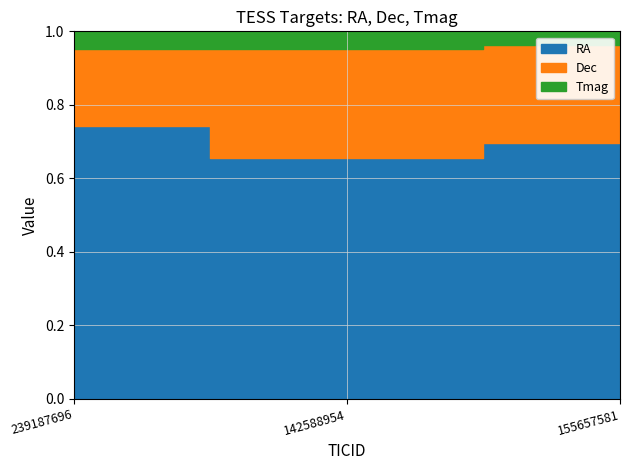

The Tmag series shows 4.0 at 155657581. True or false?

False